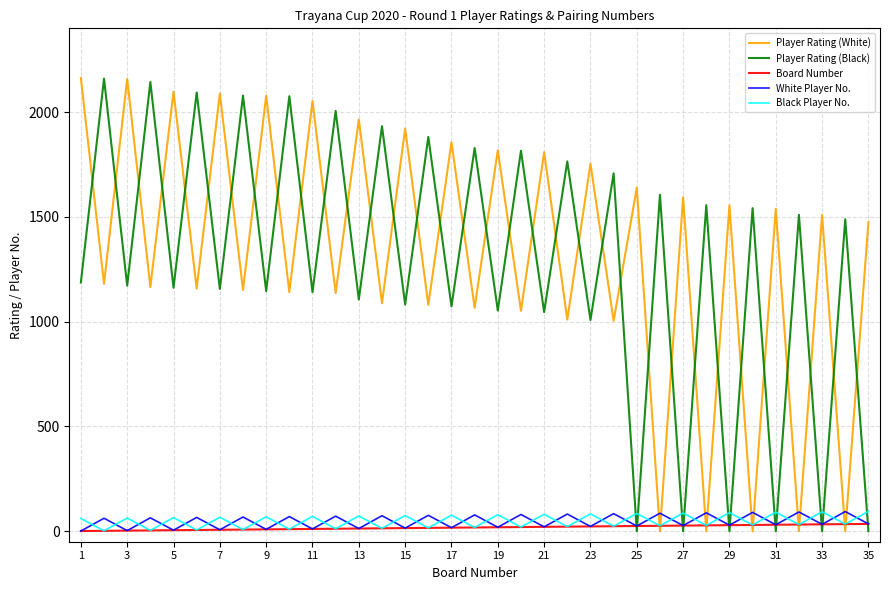

What is the greatest value displayed?

2163